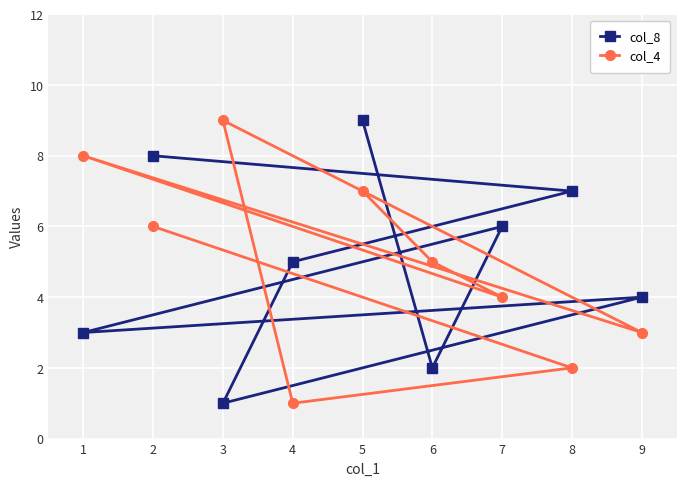

Reading right to left, extract all data points from this chart.

col_8: 9=4	8=7	7=6	6=2	5=9	4=5	3=1	2=8	1=3
col_4: 9=3	8=2	7=4	6=5	5=7	4=1	3=9	2=6	1=8